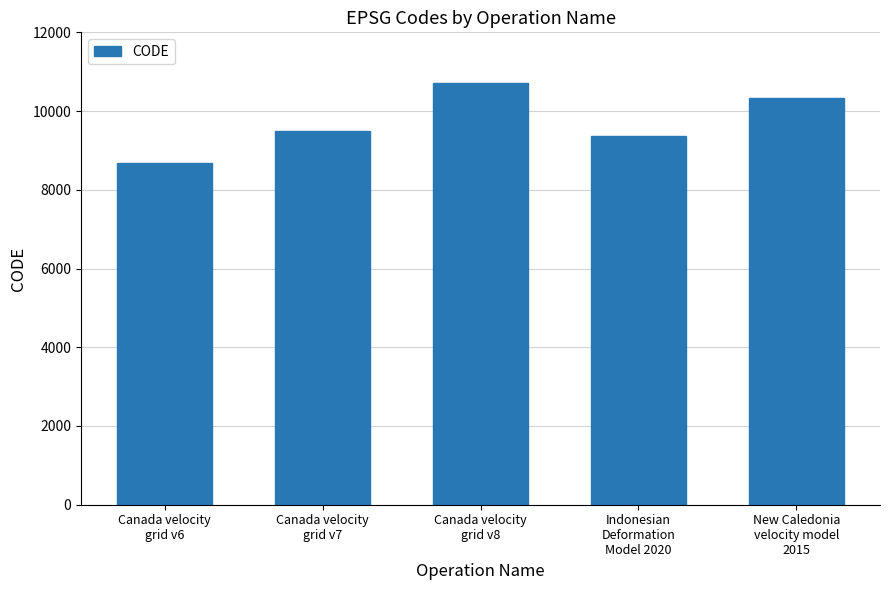

What is the value of the 5th bar from the left?

10323